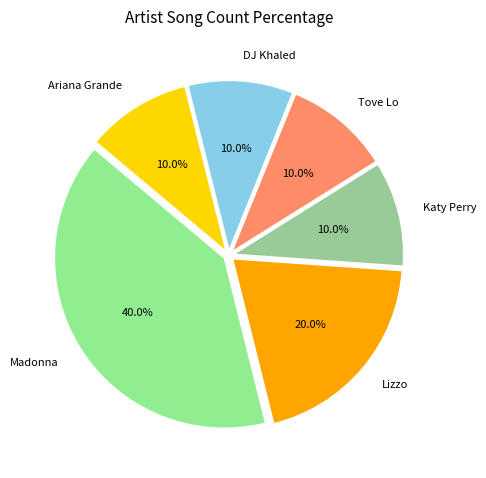

True or false: Madonna accounts for 49% of the total.

False